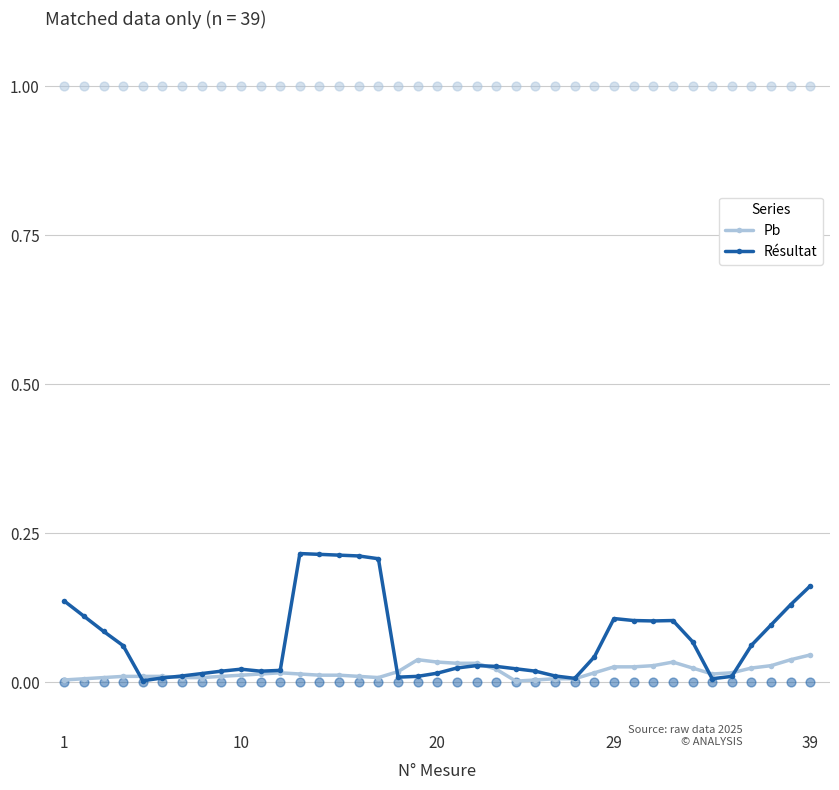

What are all the series names shown in the legend?

Pb, Résultat